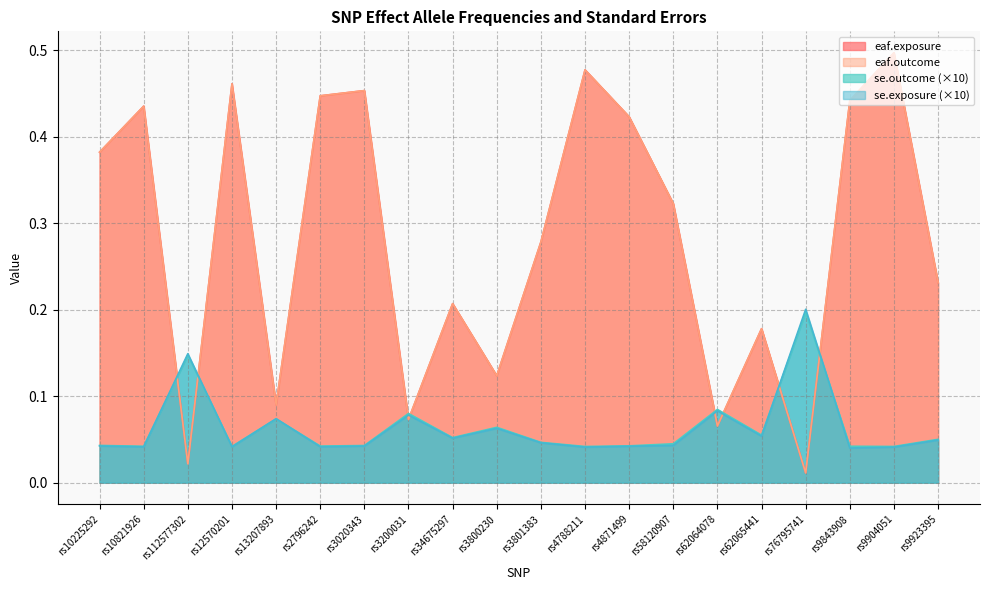

What is the total value across all series at rs4871499?

0.9